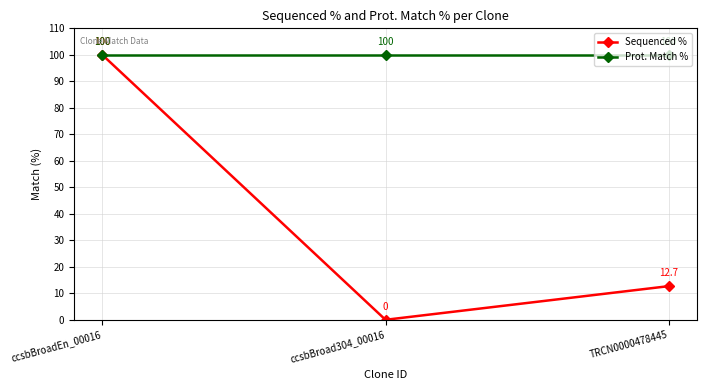

Is this an area chart (filled region under the line)?

No